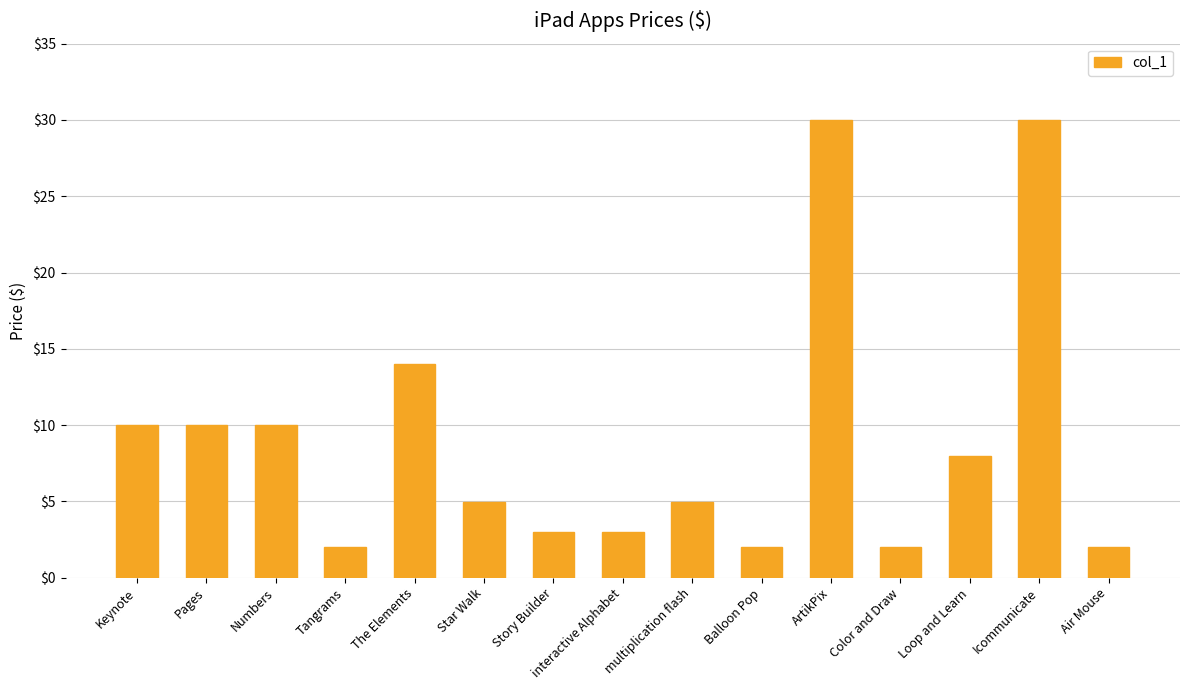

What position from the left is Color and Draw?

12